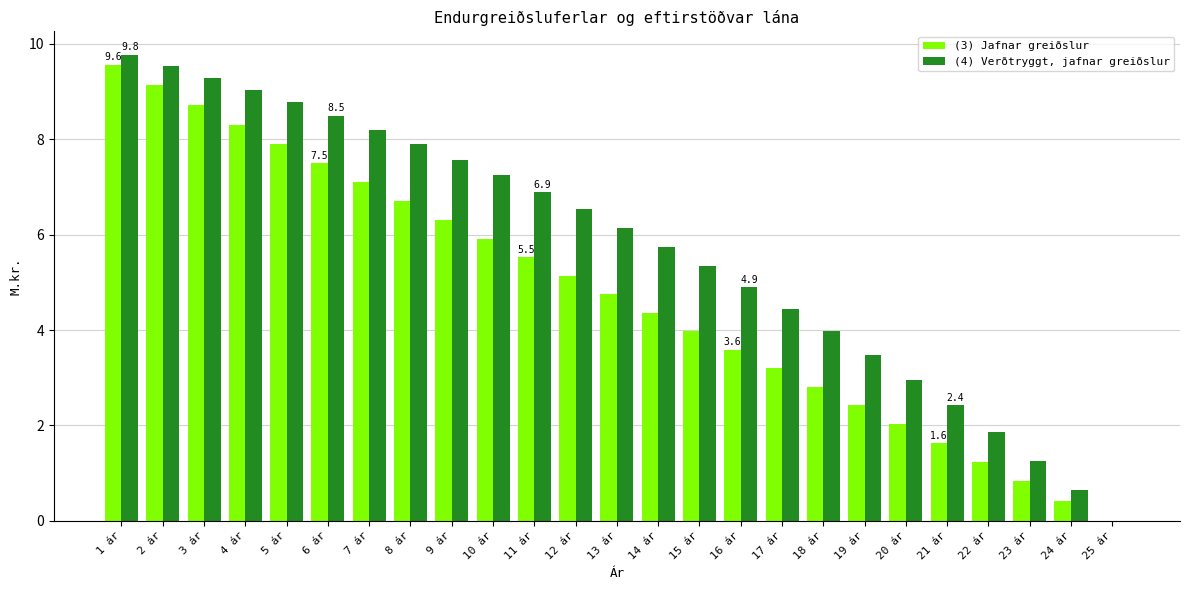

Where does the (3) Jafnar greiðslur series first go above 4?

1 ár